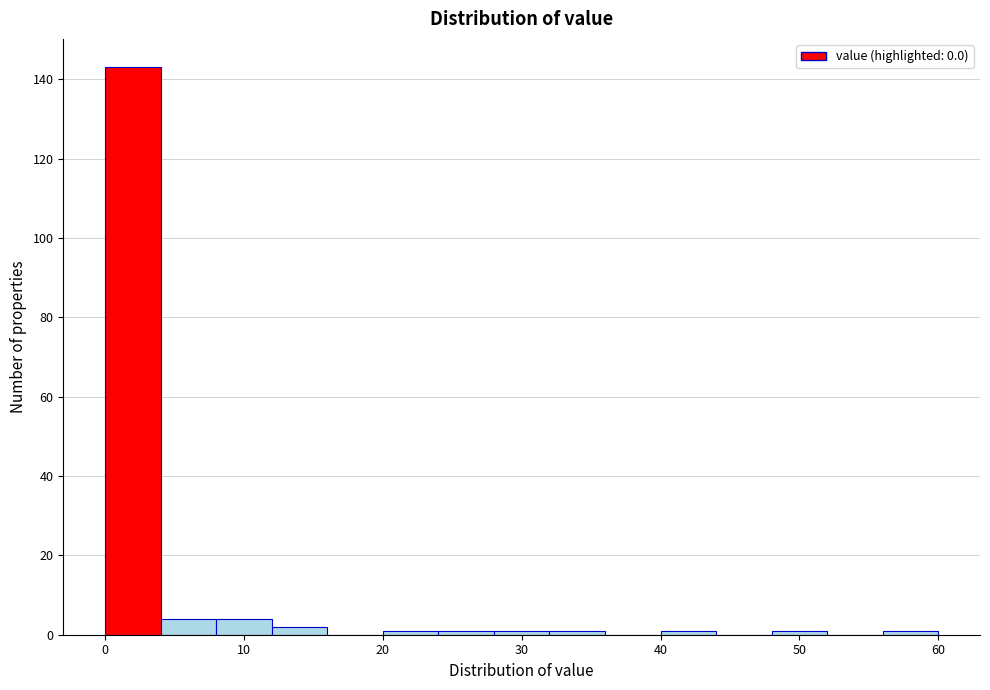

Over which range of the x-axis is the bar tallest?

0 to 4